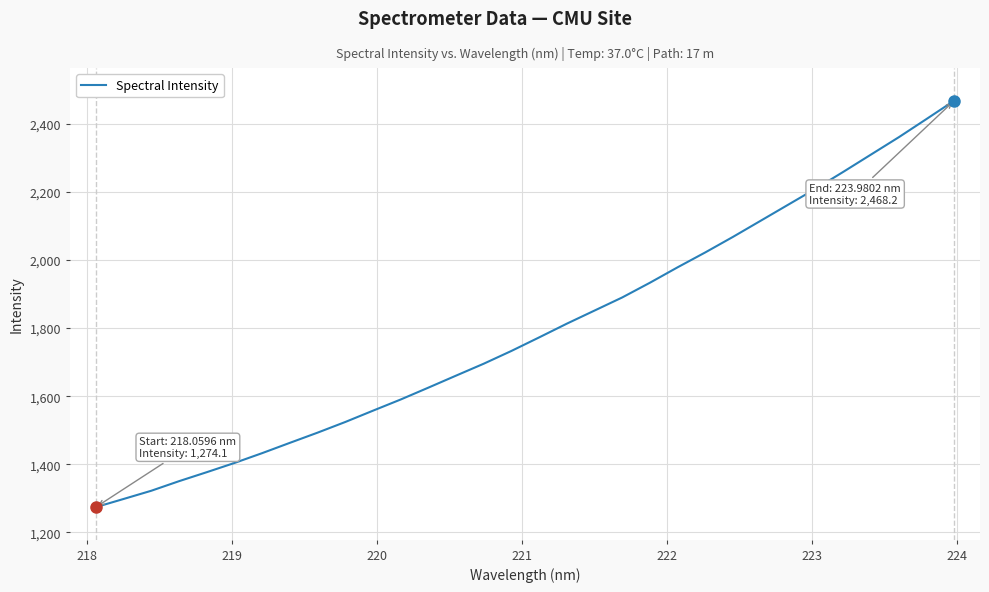

What is the minimum value shown in the chart?

1274.1